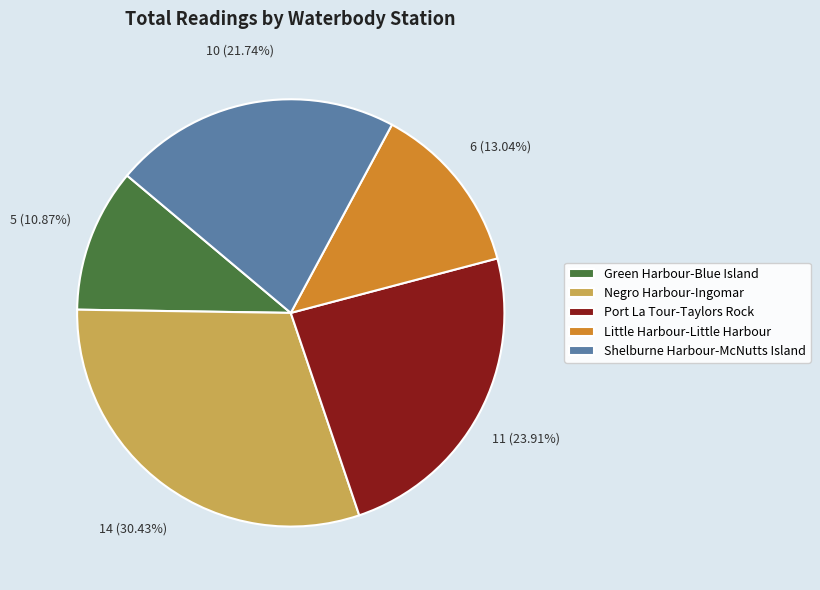

Rank the categories by value from lowest to highest.

Green Harbour-Blue Island, Little Harbour-Little Harbour, Shelburne Harbour-McNutts Island, Port La Tour-Taylors Rock, Negro Harbour-Ingomar